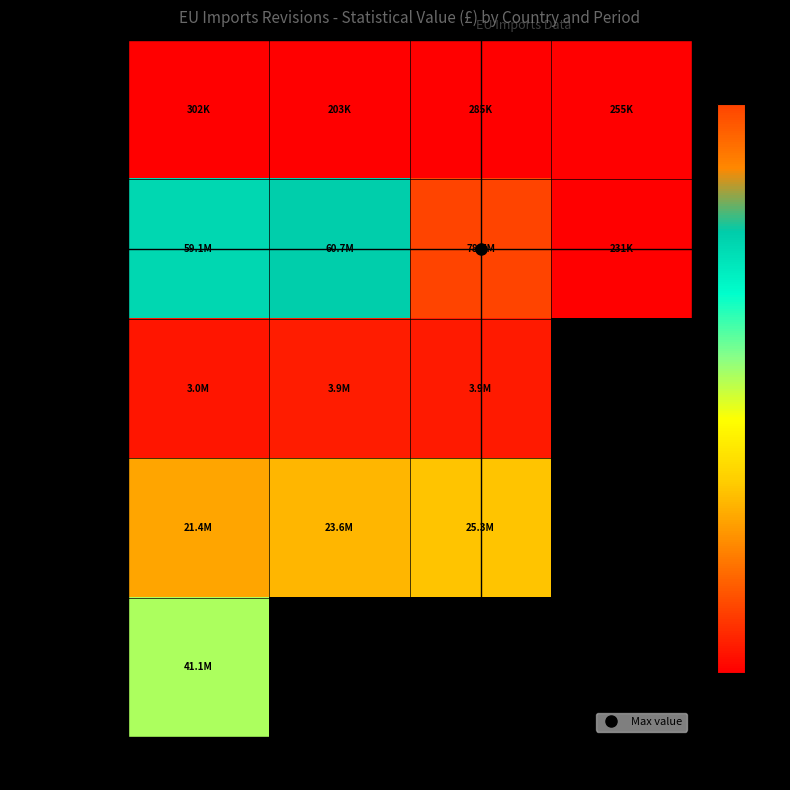

Which series has the largest range (max minus min)?

Poland